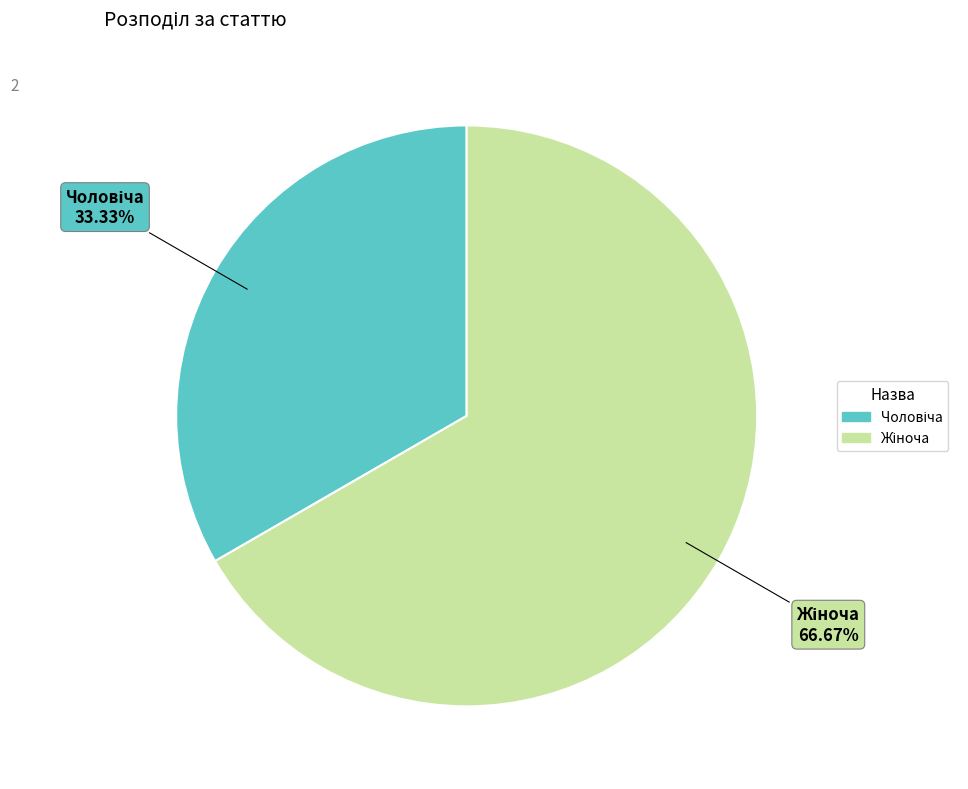

How many slices are in this pie chart?

2